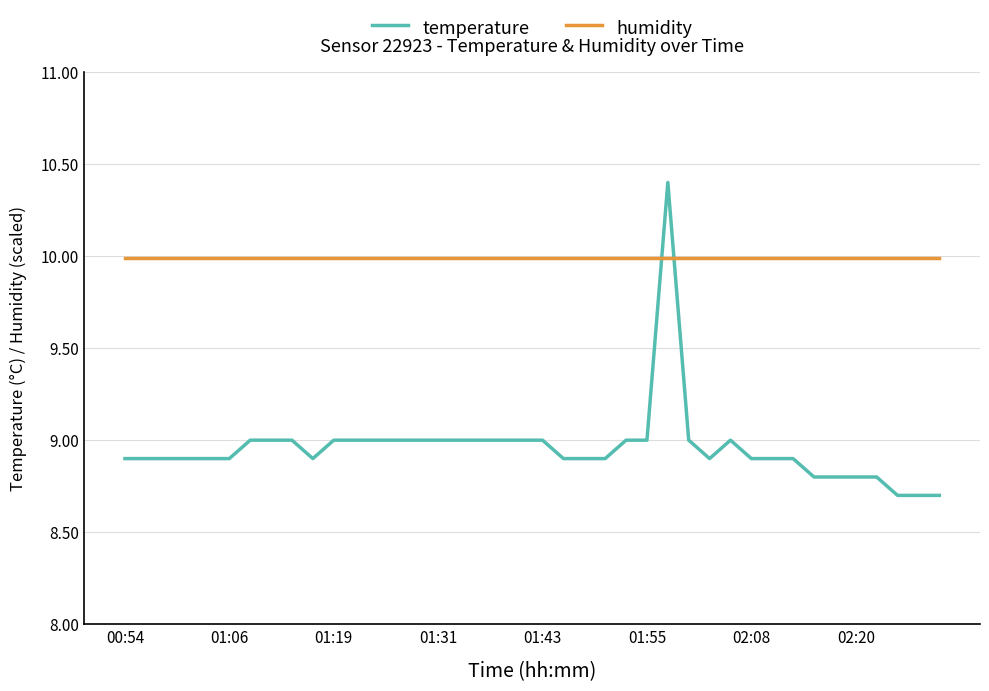

What is the minimum value shown in the chart?

8.7